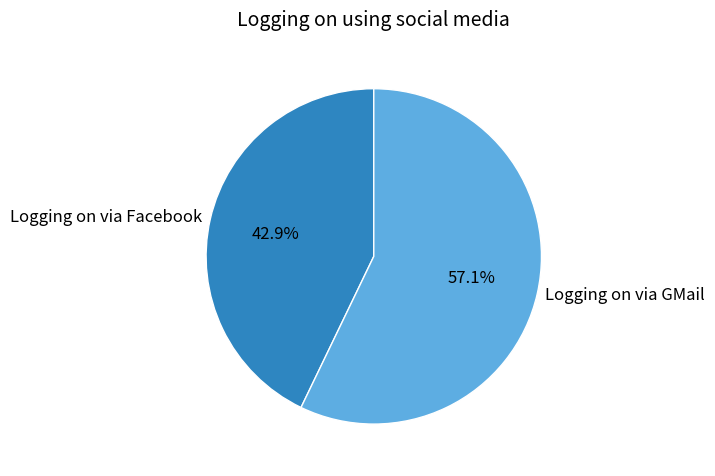

To the nearest percent, what is the combined percentage of Logging on via Facebook and Logging on via GMail?

100%